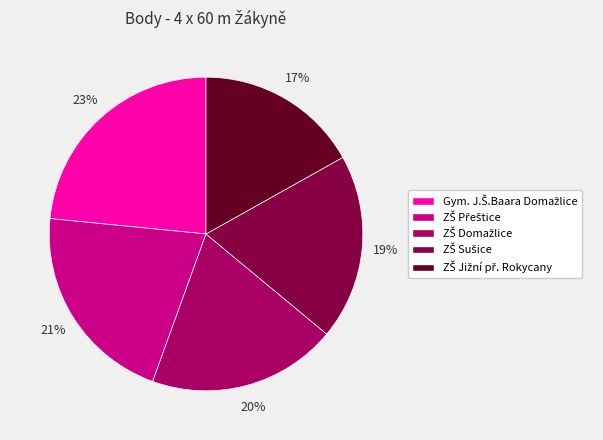

Is there any slice that represents more than half of the pie?

No